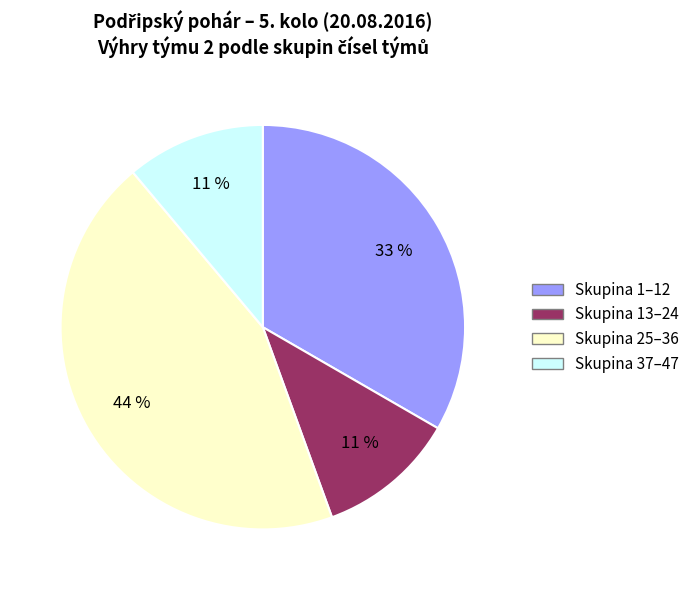

To the nearest percent, what is the difference between the largest and smallest slice percentages?

33%